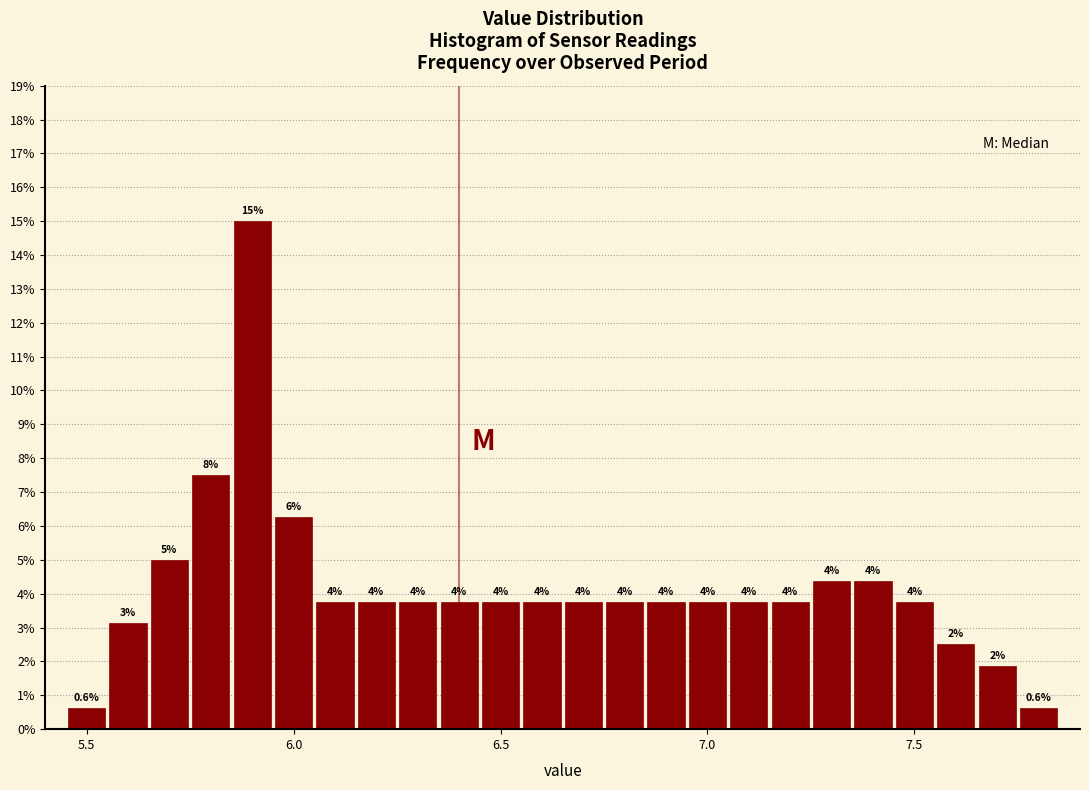

Around what value on the x-axis is the tallest bar? Give the approximate position of its centre, as read against the axis.

5.90